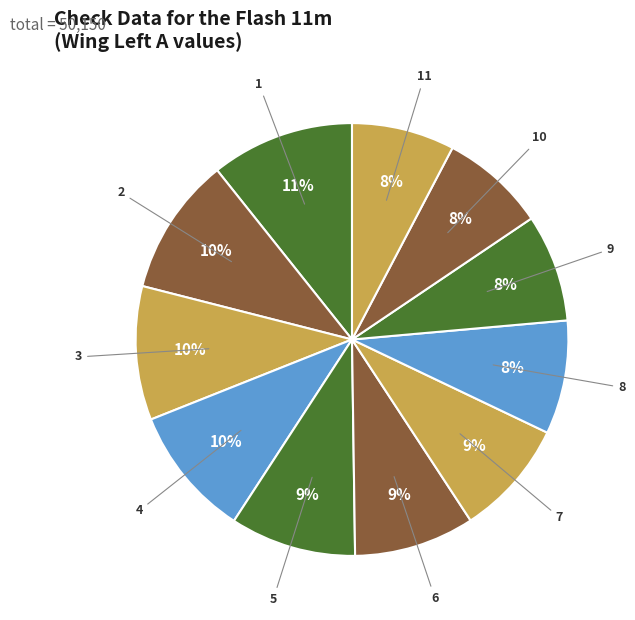

Count the number of slices in the pie.

11